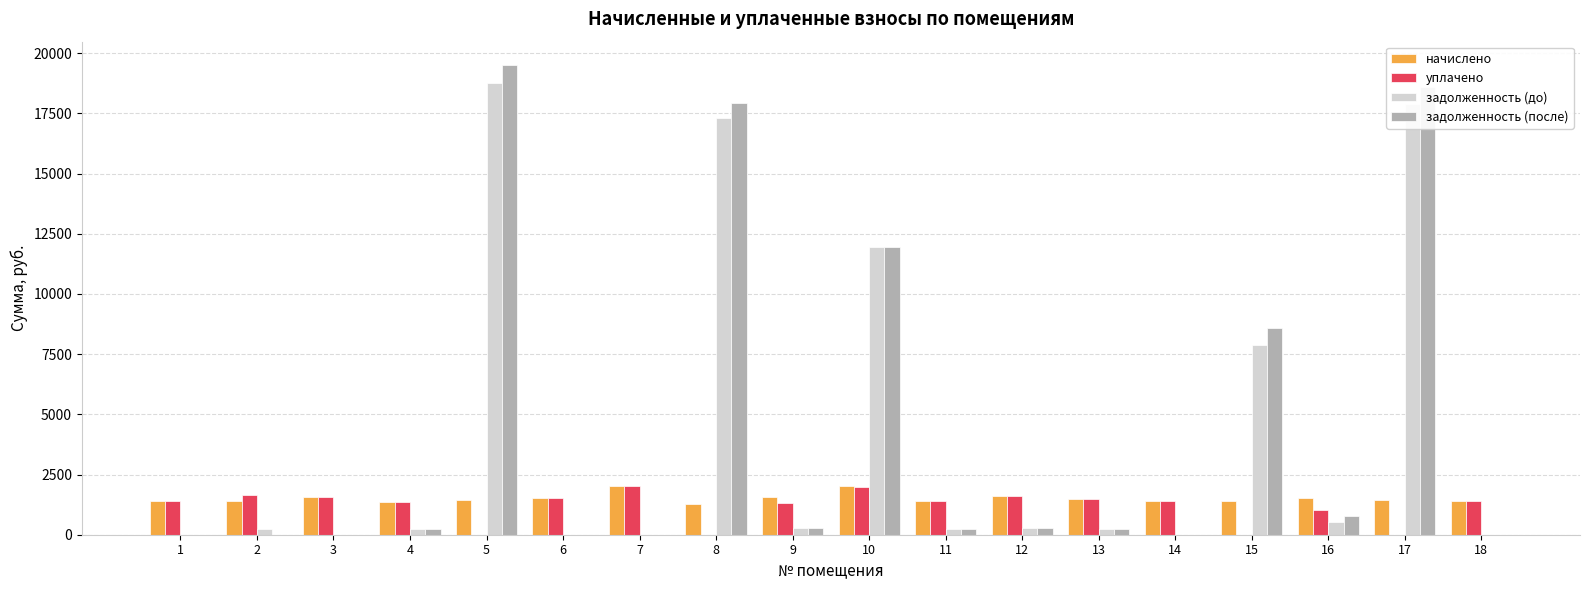

Is it true that уплачено equals 1408.7 at 11?

True